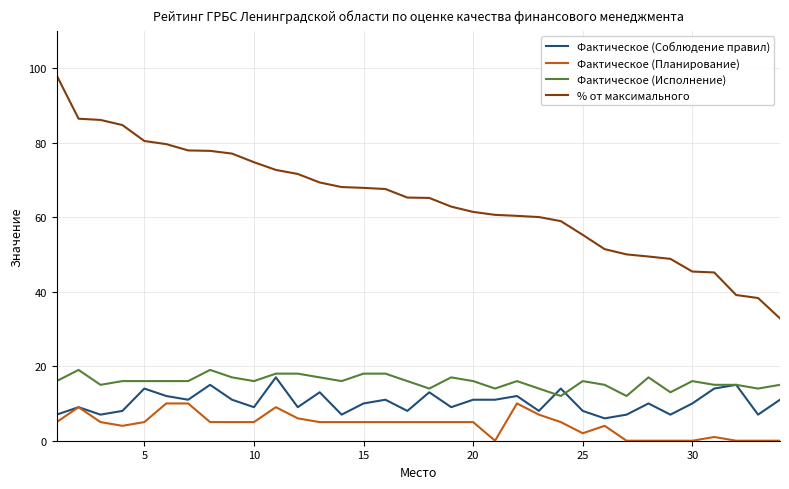

Is this an area chart (filled region under the line)?

No